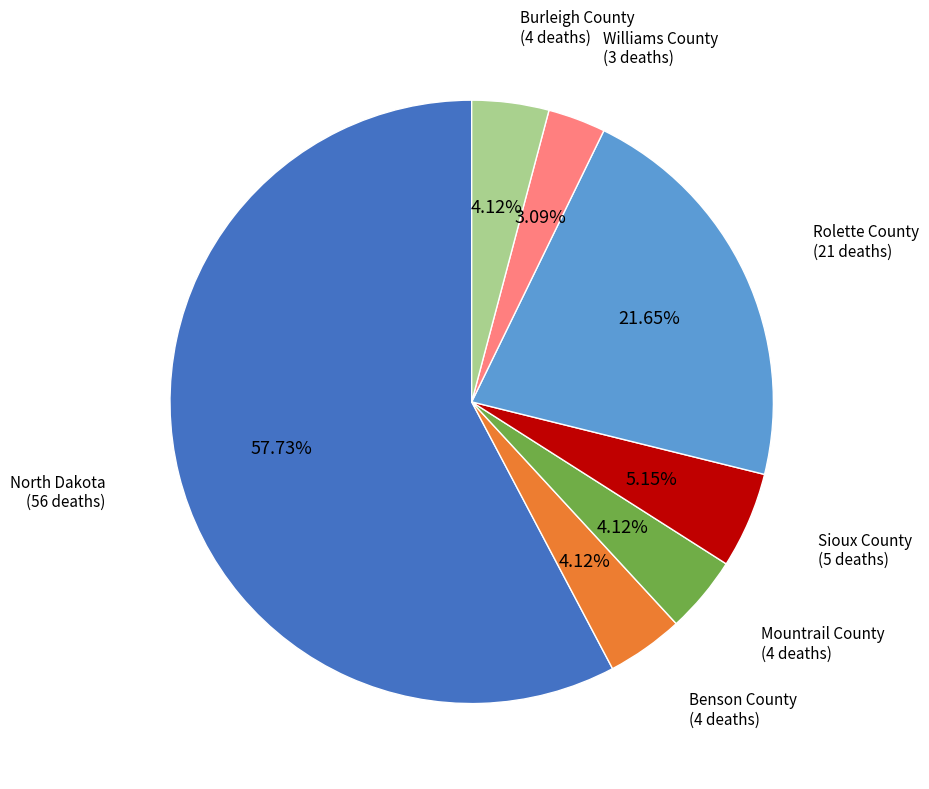

How many segments does this pie chart have?

7